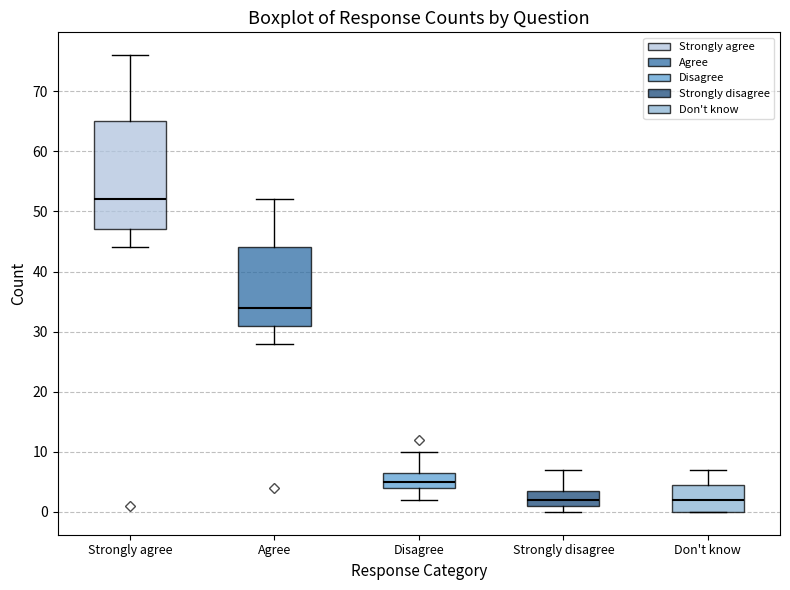

Where is the upper edge of the box for Agree on the y-axis? The values are not printed on the chart, so give them approximately, as read against the axis.

44